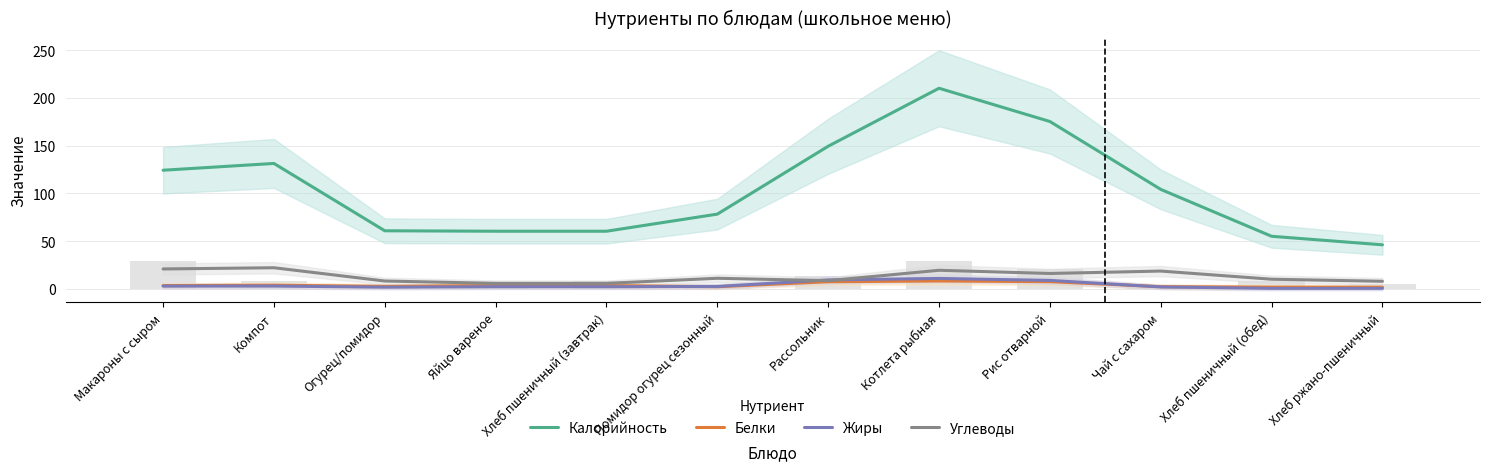

Rank the series by their maximum value, from lowest to highest.

Белки, Жиры, Углеводы, Калорийность